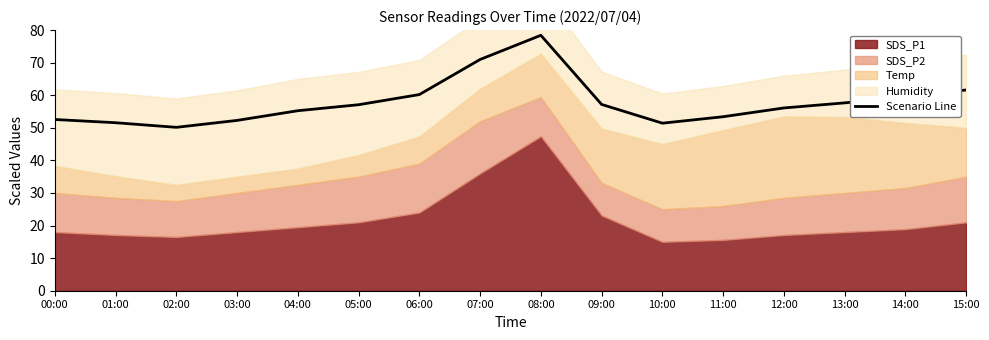

Does the chart have visible grid lines?

No